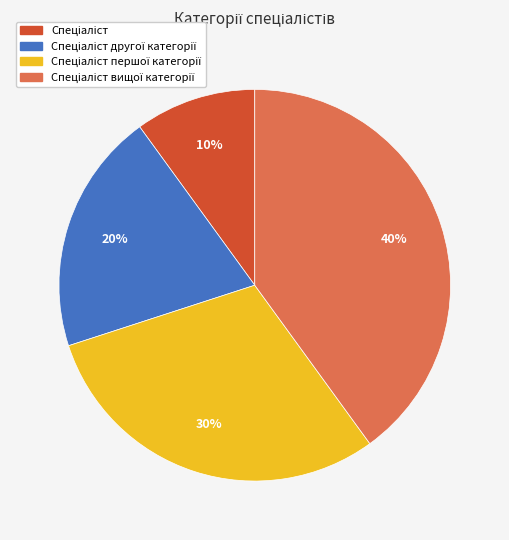

To the nearest percent, what is the difference between the largest and smallest slice percentages?

30%